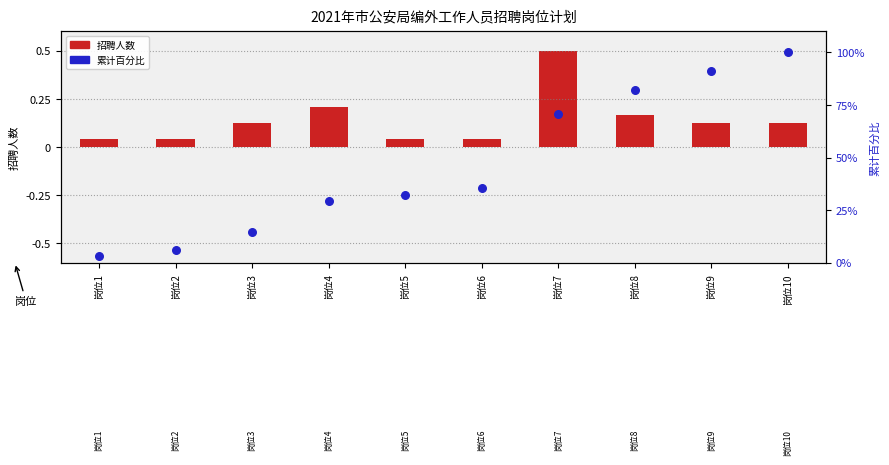

What are all the series names shown in the legend?

招聘人数, 累计百分比